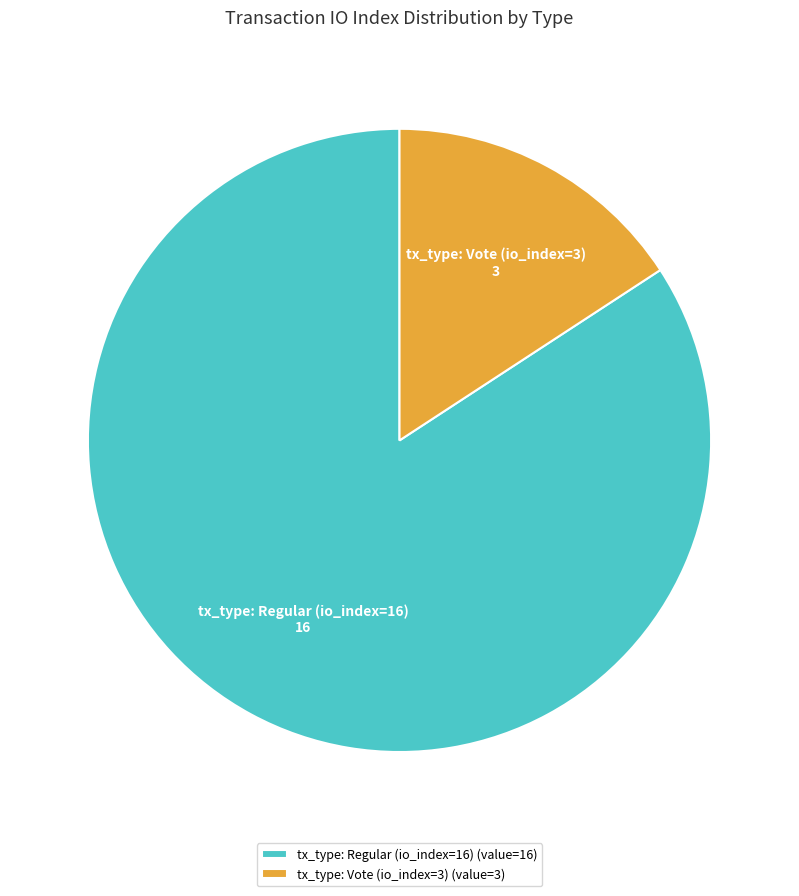

Rank the categories by value from highest to lowest.

tx_type: Regular (io_index=16), tx_type: Vote (io_index=3)